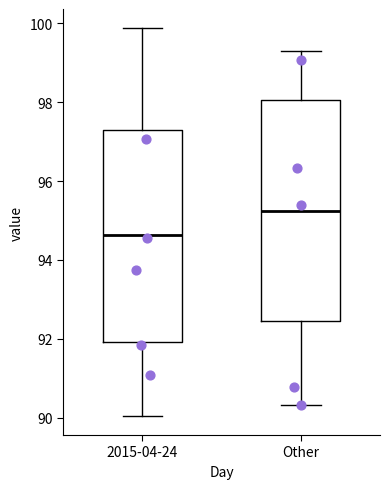

Reading left to right, read every box against the y-axis: the position of its median line, the range the box covers, and the ends of its whiskers. The values are not printed on the chart, so give them approximately, as read against the axis.

2015-04-24: median 94.6, box 92.0 to 97.4, whiskers 90.0 to 99.8
Other: median 95.2, box 92.4 to 98.0, whiskers 90.4 to 99.2